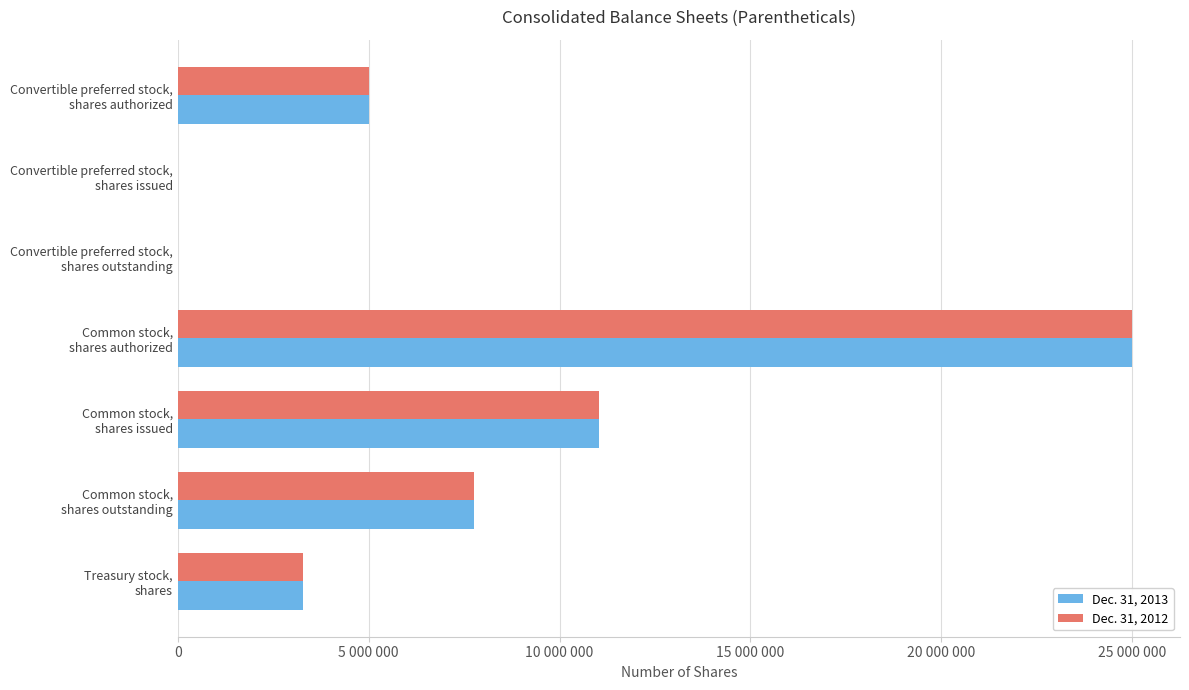

What are all the series names shown in the legend?

Dec. 31, 2013, Dec. 31, 2012